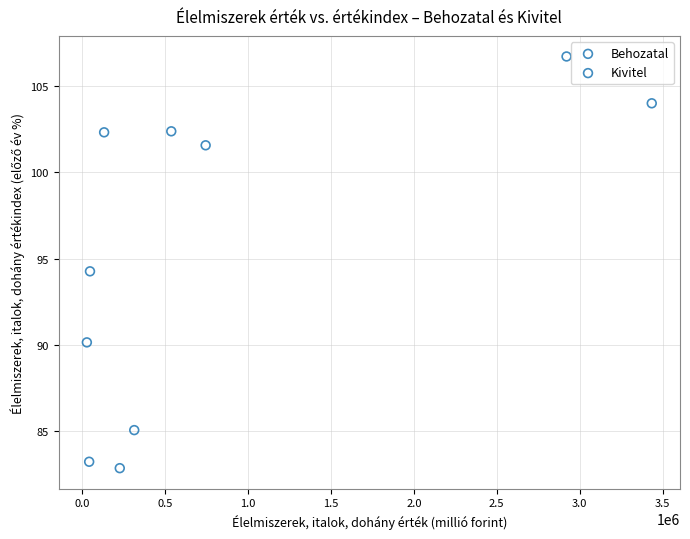

Which series has the widest spread of Y values?

Behozatal